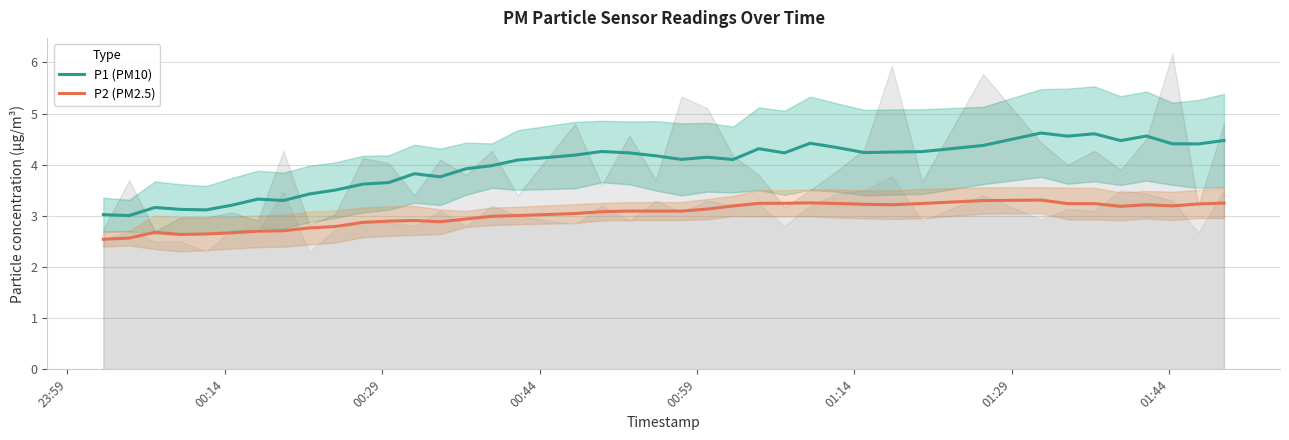

True or false: P2 (PM2.5) and P1 (PM10) intersect in this chart.

False